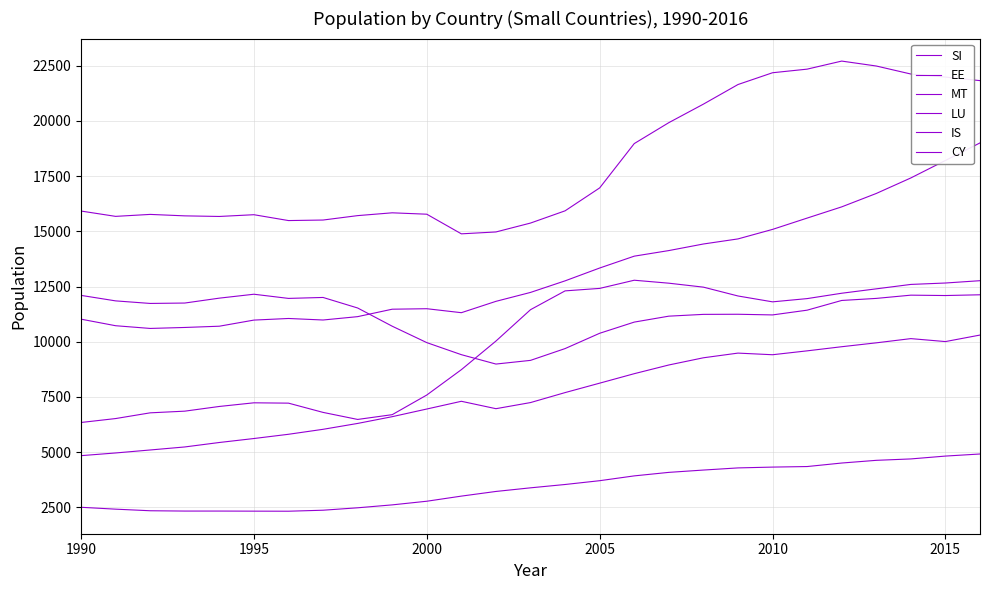

What is the difference between the second highest and second lowest values in the CY series?

5178